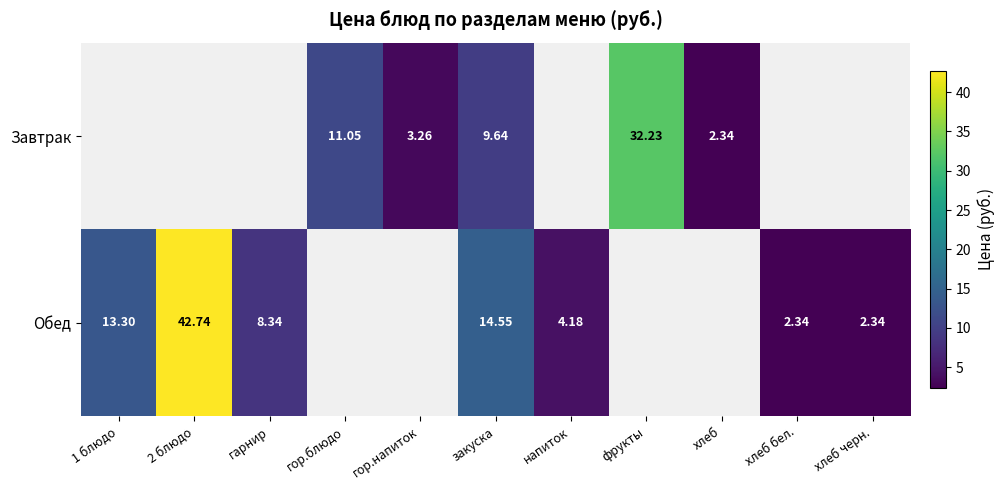

Read the Обед value at хлеб черн..

2.3